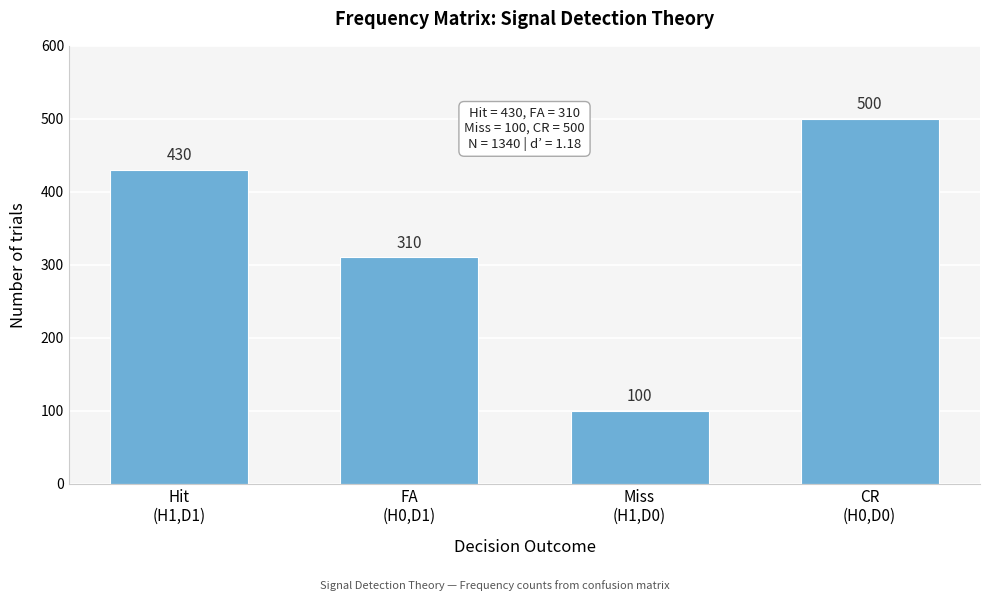

Reading left to right, transcribe all the data shown in this chart.

430	310	100	500